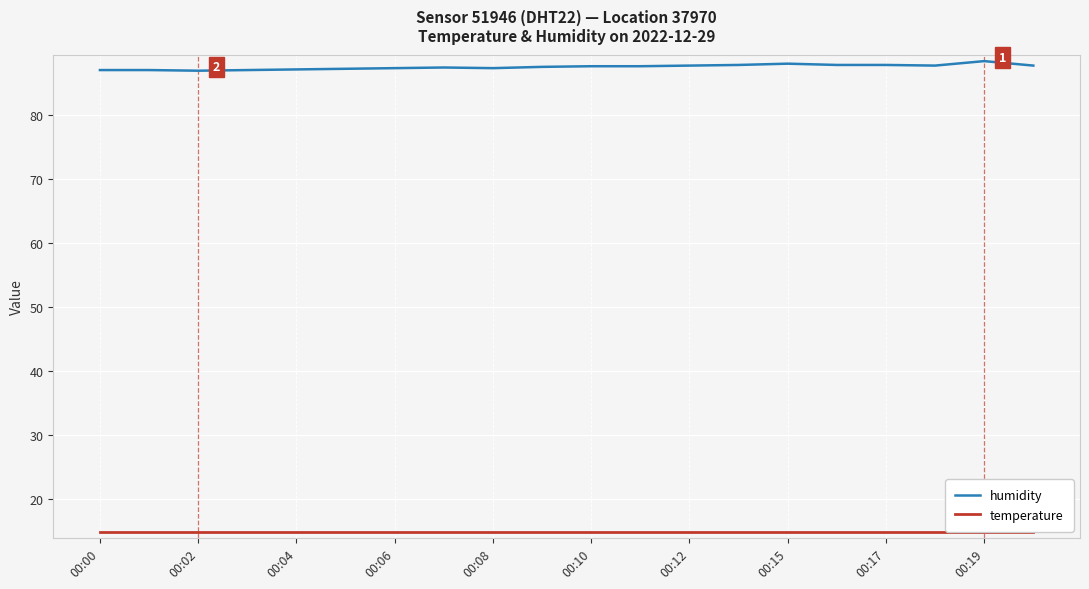

What is the maximum value for humidity?

88.5